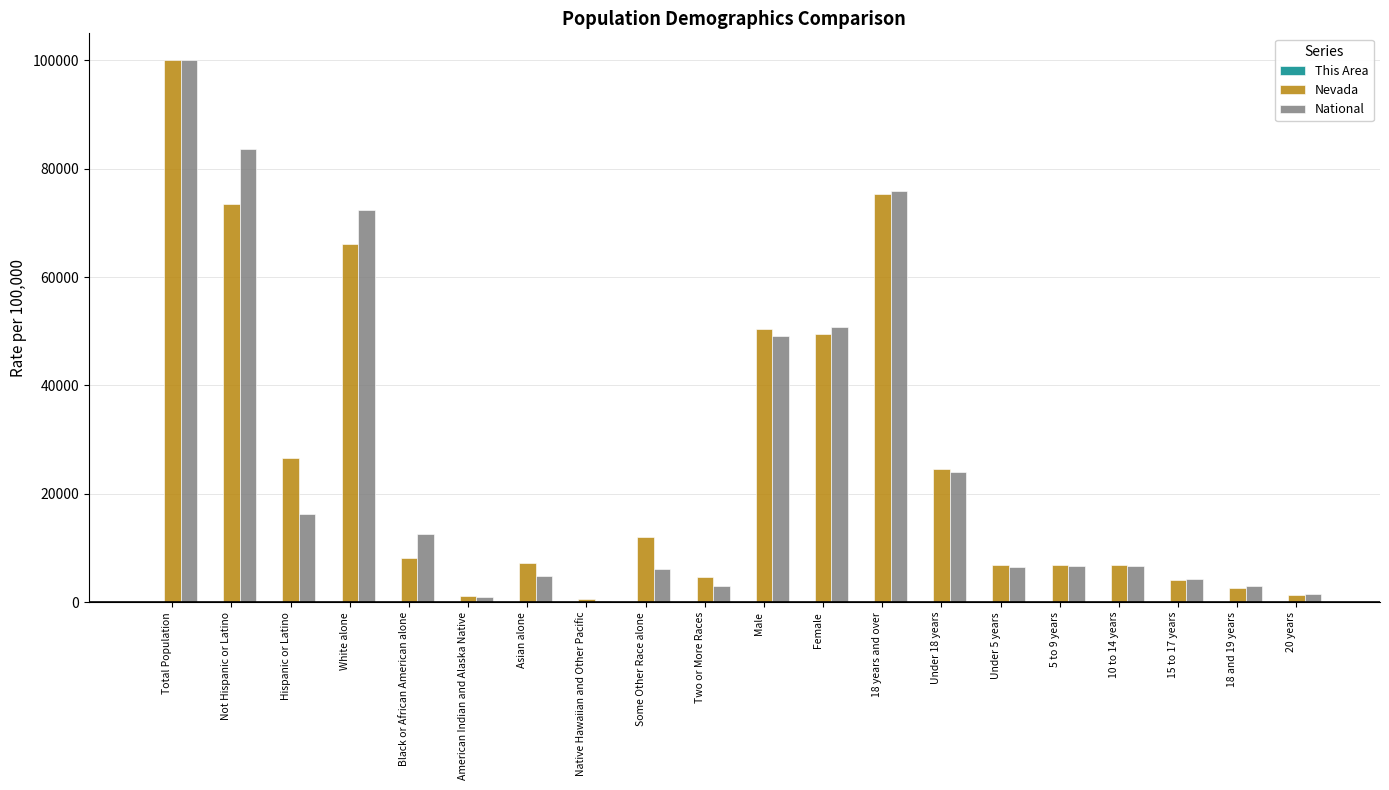

Count the number of categories in the chart.

20